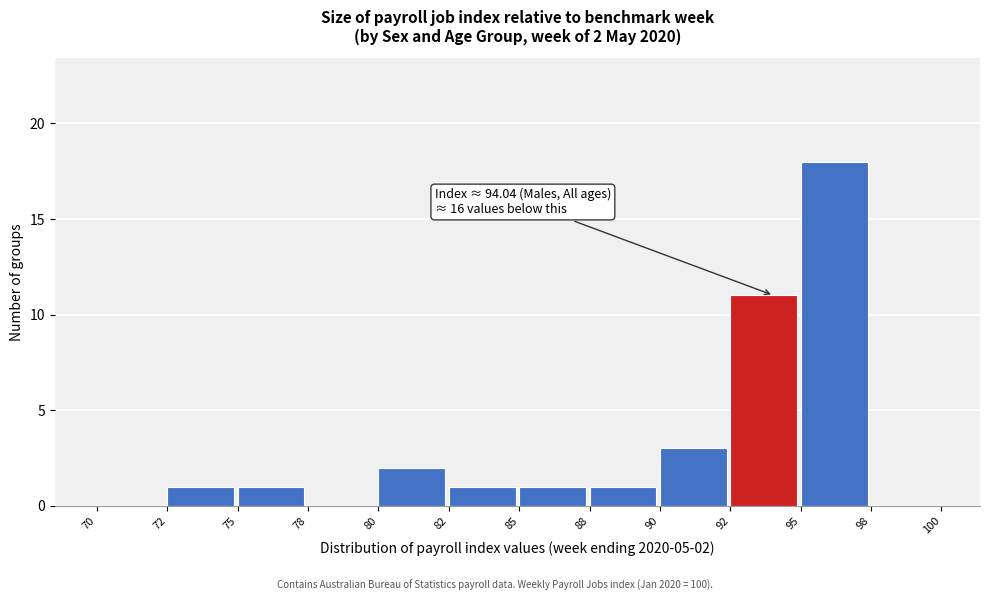

Reading left to right, what are all the values shown in this chart?

70=0	72=1	75=1	78=0	80=2	82=1	85=1	88=1	90=3	92=11	95=18	98=0